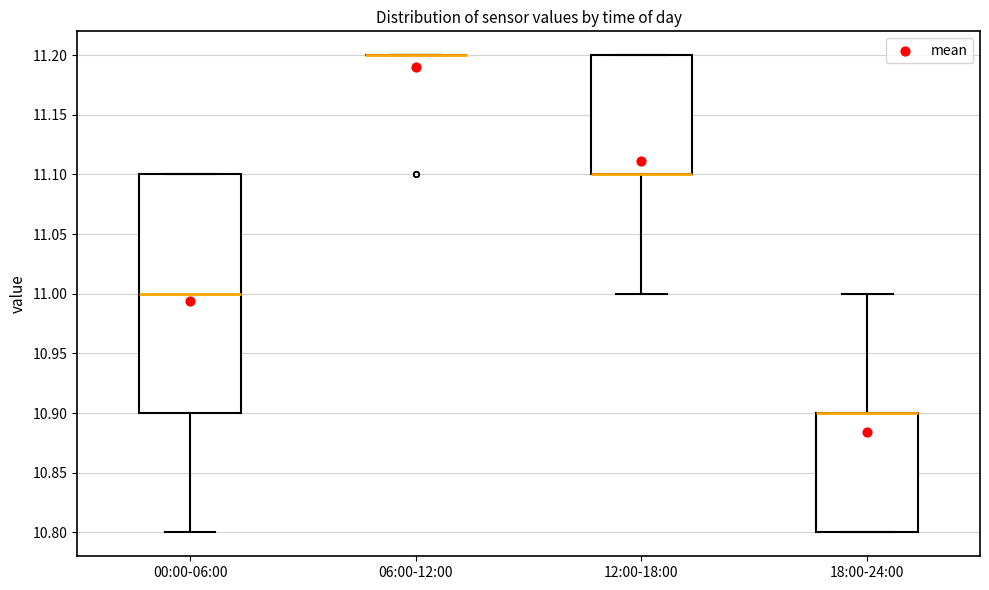

Reading left to right, transcribe this box plot: for each box, give where its median line is, the range the box spans, and where its two whiskers end, as read against the y-axis. The values are not printed on the chart, so give them approximately, as read against the axis.

00:00-06:00: median 11.0, box 10.9 to 11.1, whiskers 10.8 to 11.1
06:00-12:00: box collapsed to a line at 11.2, whiskers 11.2 to 11.2
12:00-18:00: median 11.1 (drawn on the box's lower edge), box 11.1 to 11.2, whiskers 11.0 to 11.2
18:00-24:00: median 10.9 (drawn on the box's upper edge), box 10.8 to 10.9, whiskers 10.8 to 11.0